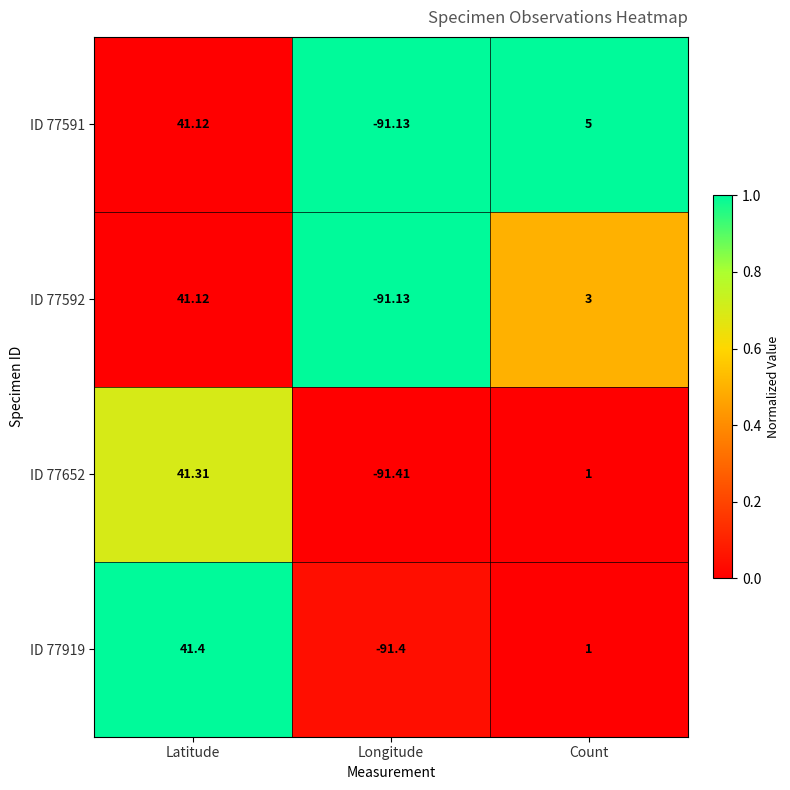

Count the number of data series in this chart.

4